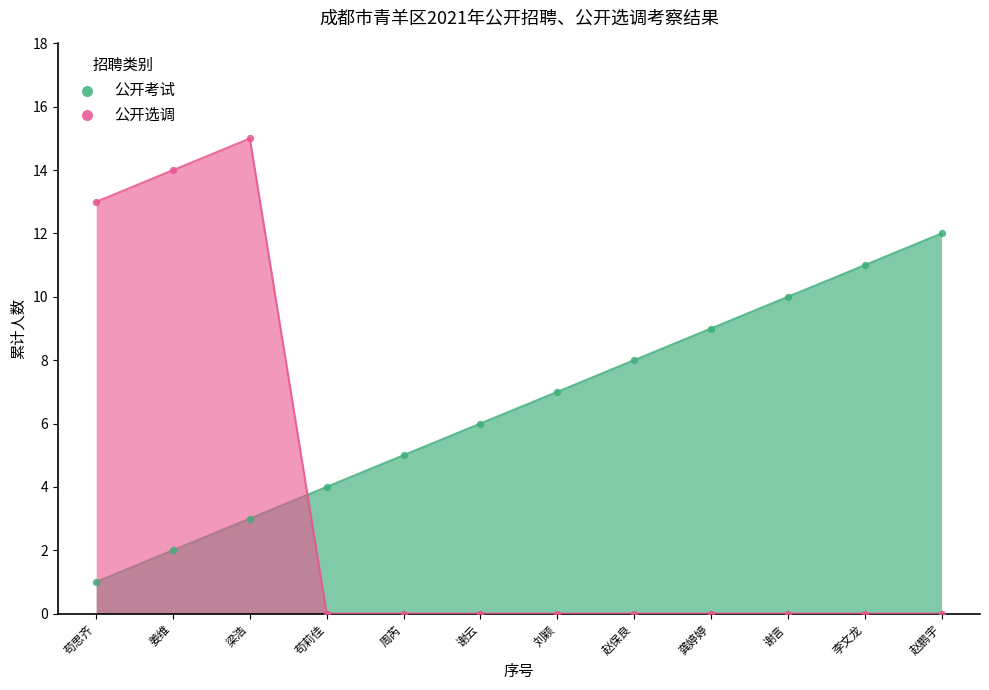

Which series reaches the maximum Y coordinate?

公开选调